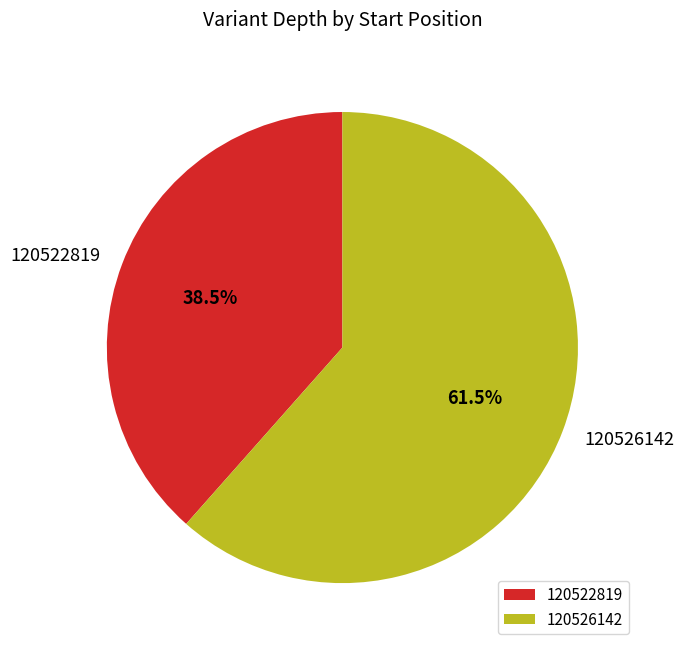

Which has a higher value, 120526142 or 120522819?

120526142